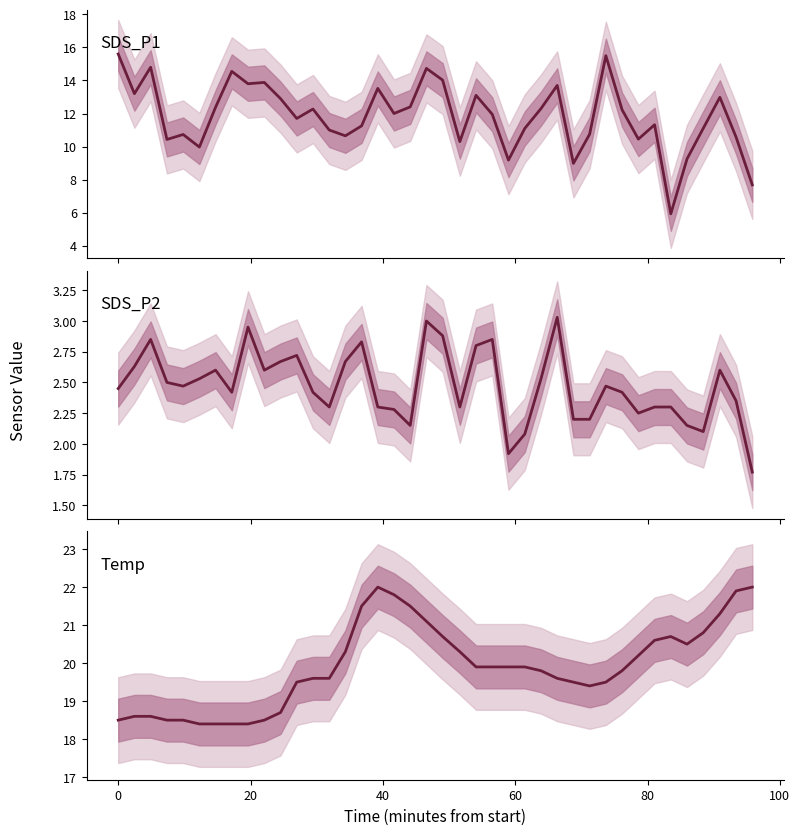

The SDS_P2 series shows 2.8 at 39. True or false?

False